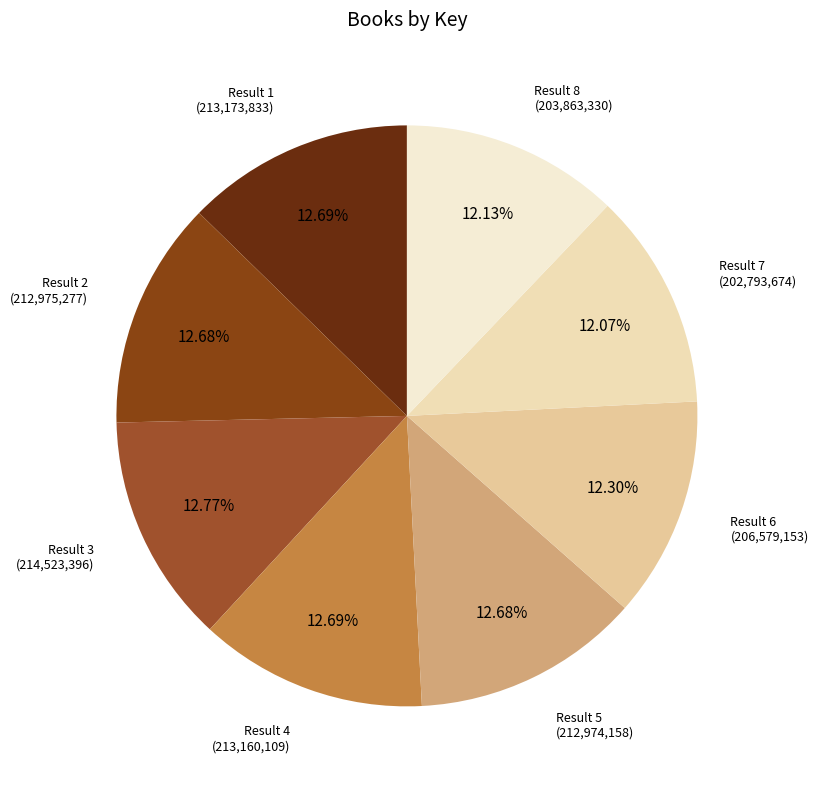

Does any single category account for the majority?

No